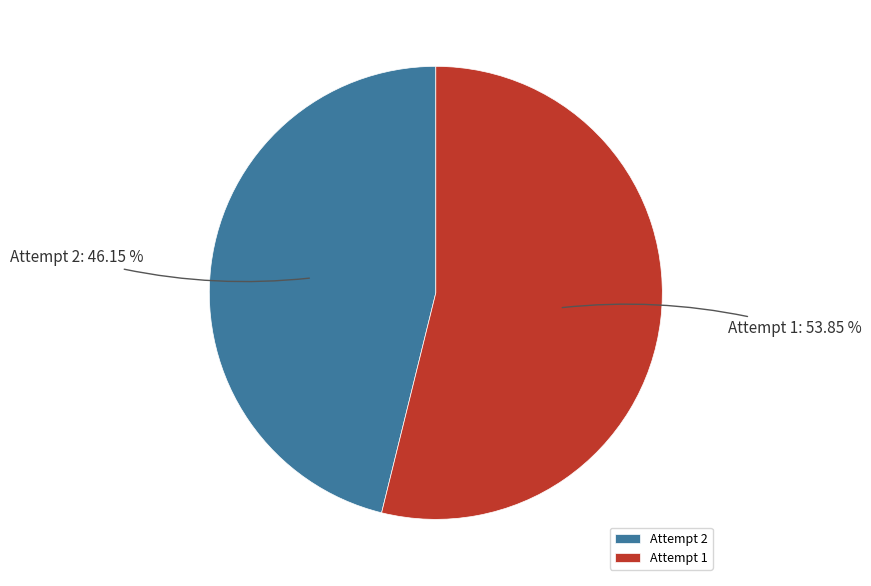

To the nearest percent, what is the combined percentage of Attempt 1 and Attempt 2?

100%